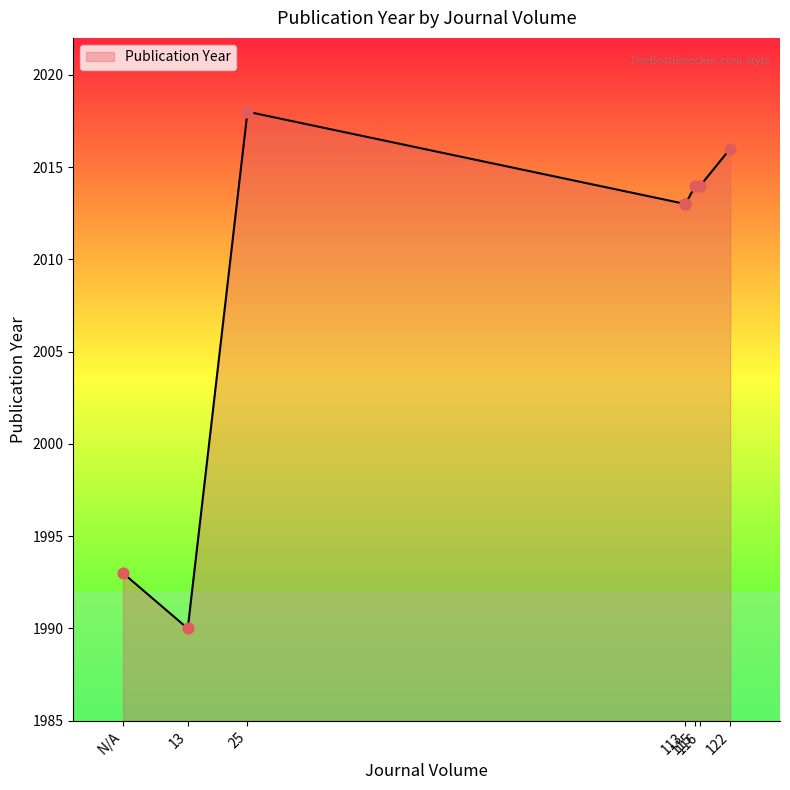

What is the change in value from 113 to 25?

+5